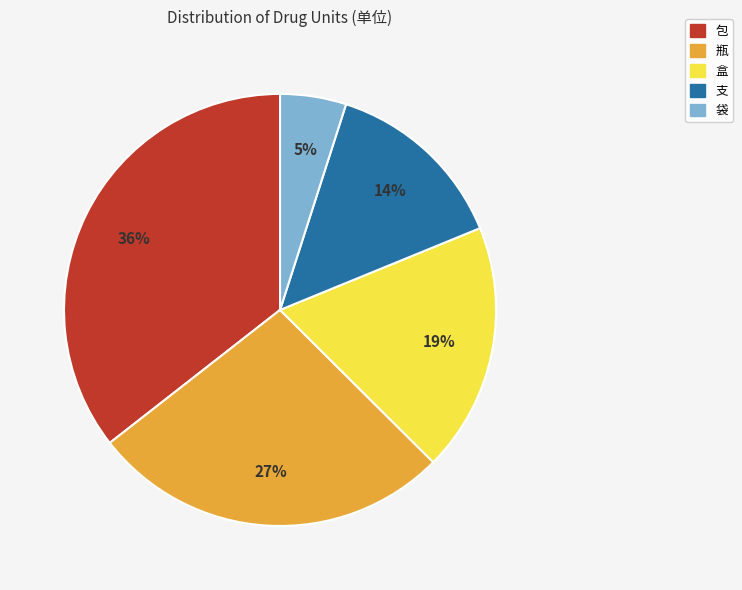

Which has a higher value, 支 or 袋?

支